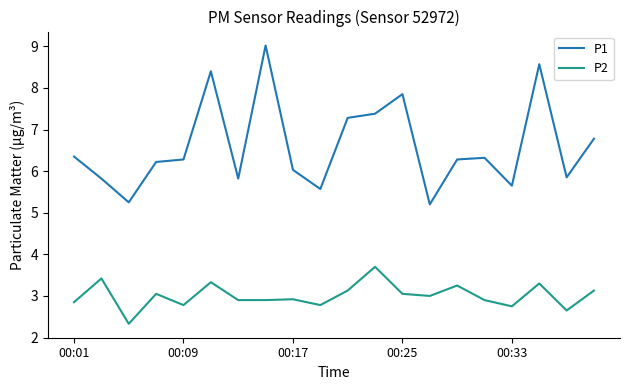

What is the minimum value shown in the chart?

2.3